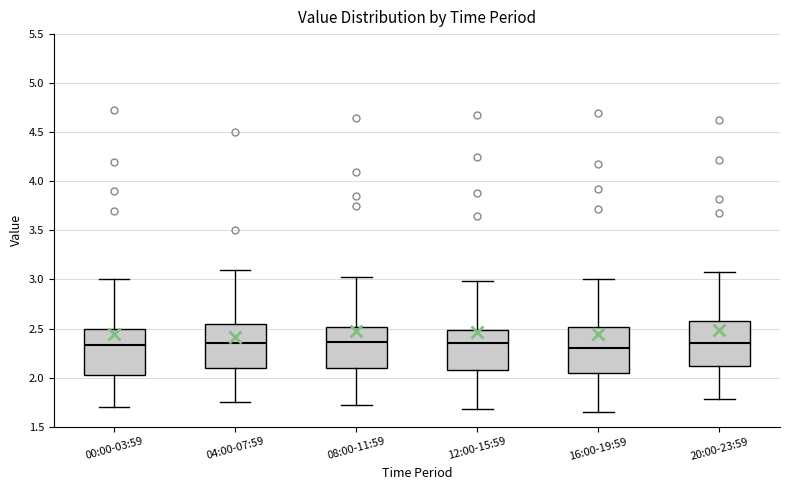

Reading left to right, read every box against the y-axis: the position of its median line, the range the box covers, and the ends of its whiskers. The values are not printed on the chart, so give them approximately, as read against the axis.

00:00-03:59: median 2.35, box 2.05 to 2.50, whiskers 1.70 to 3.00
04:00-07:59: median 2.35, box 2.10 to 2.55, whiskers 1.75 to 3.10
08:00-11:59: median 2.35, box 2.10 to 2.50, whiskers 1.70 to 3.00
12:00-15:59: median 2.35, box 2.05 to 2.50, whiskers 1.70 to 3.00
16:00-19:59: median 2.30, box 2.05 to 2.50, whiskers 1.65 to 3.00
20:00-23:59: median 2.35, box 2.10 to 2.60, whiskers 1.80 to 3.10